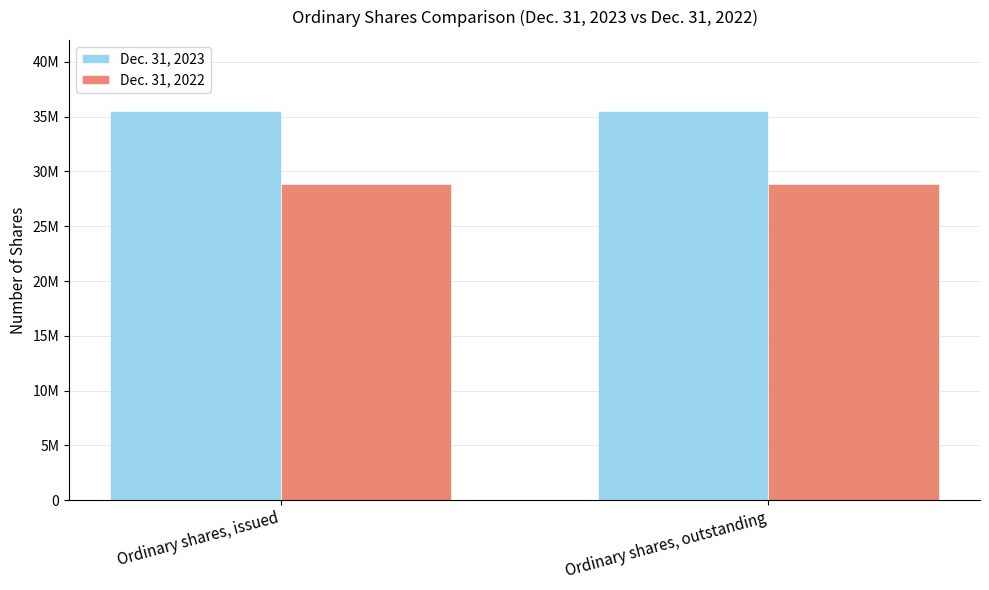

Does the chart contain stacked bars?

No